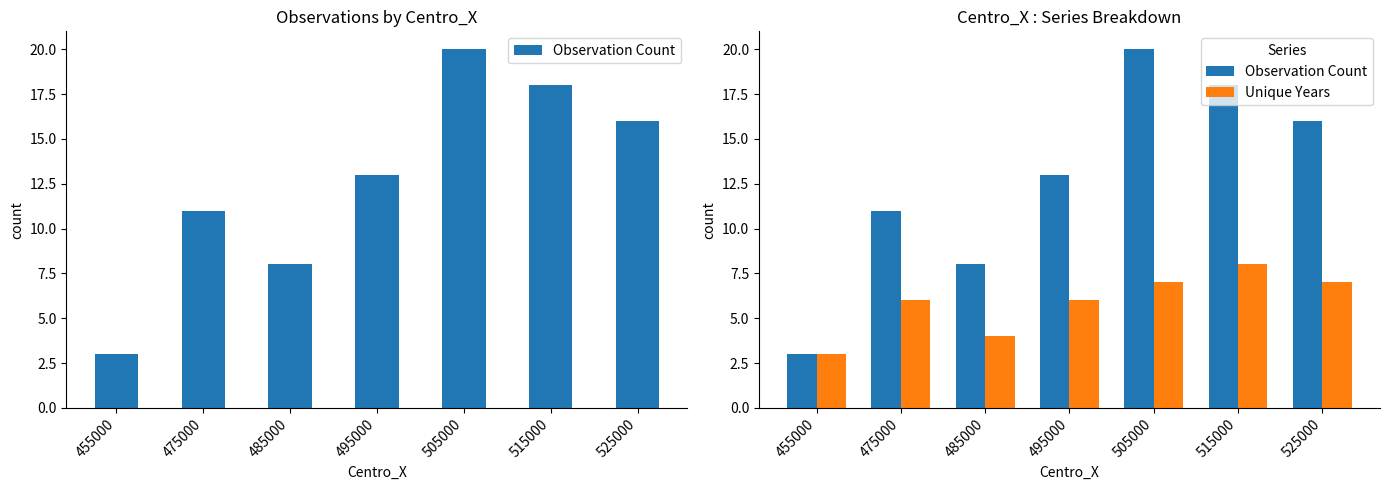

Which series changed the most between 455000 and 495000?

Observation Count